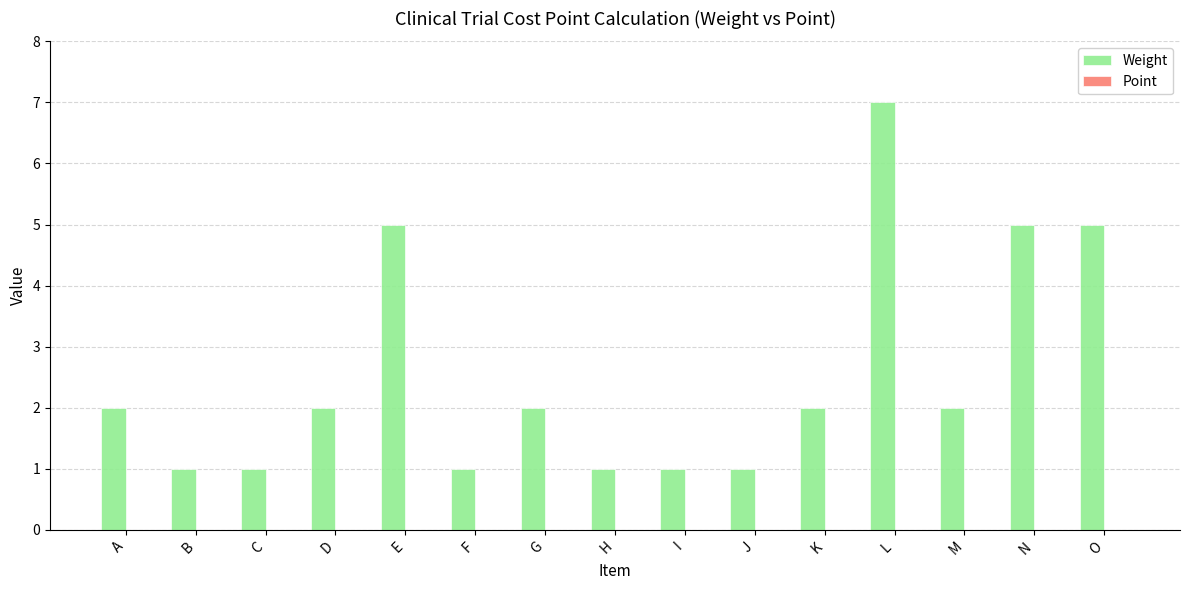

Which has a higher value, J or D?

D